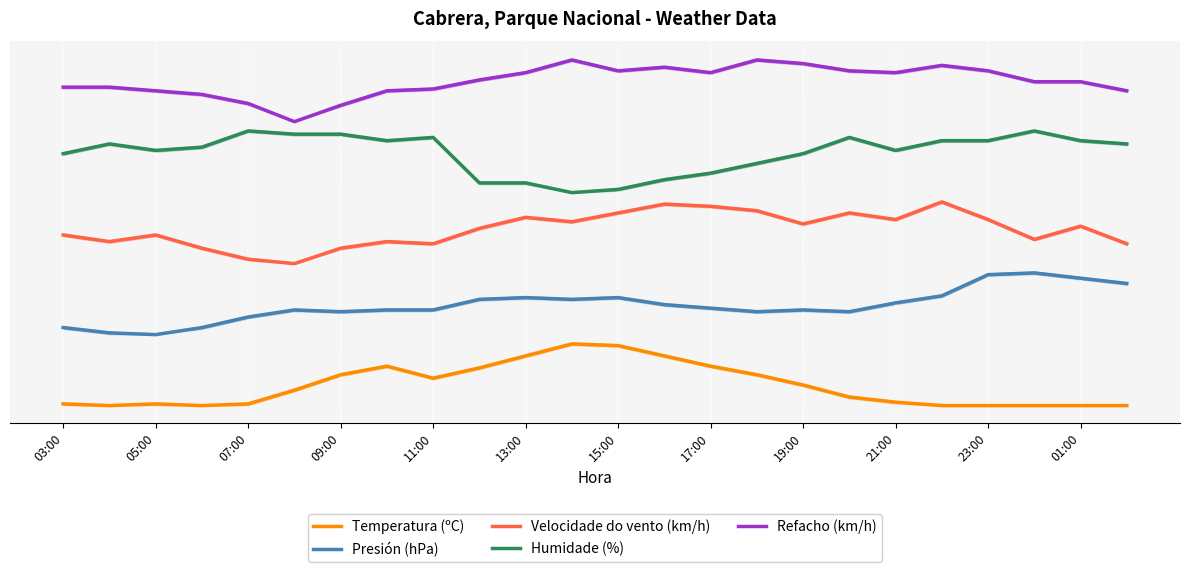

Reading left to right, transcribe all the data shown in this chart.

Temperatura (ºC): 0.0	0.0	0.0	0.0	0.0	0.3	0.5	0.6	0.4	0.6	0.8	1.0	1.0	0.8	0.6	0.5	0.3	0.1	0.1	0.0	0.0	0.0	0.0	0.0
Presión (hPa): 1.3	1.2	1.1	1.3	1.4	1.5	1.5	1.5	1.5	1.7	1.8	1.7	1.8	1.6	1.6	1.5	1.5	1.5	1.7	1.8	2.1	2.1	2.1	2.0
Velocidade do vento (km/h): 2.8	2.7	2.8	2.5	2.4	2.3	2.5	2.7	2.6	2.9	3.0	3.0	3.1	3.3	3.2	3.2	2.9	3.1	3.0	3.3	3.0	2.7	2.9	2.6
Humidade (%): 4.1	4.2	4.1	4.2	4.4	4.4	4.4	4.3	4.3	3.6	3.6	3.4	3.5	3.7	3.8	3.9	4.1	4.3	4.1	4.3	4.3	4.4	4.3	4.2
Refacho (km/h): 5.2	5.2	5.1	5.0	4.9	4.6	4.9	5.1	5.1	5.3	5.4	5.6	5.4	5.5	5.4	5.6	5.5	5.4	5.4	5.5	5.4	5.2	5.2	5.1